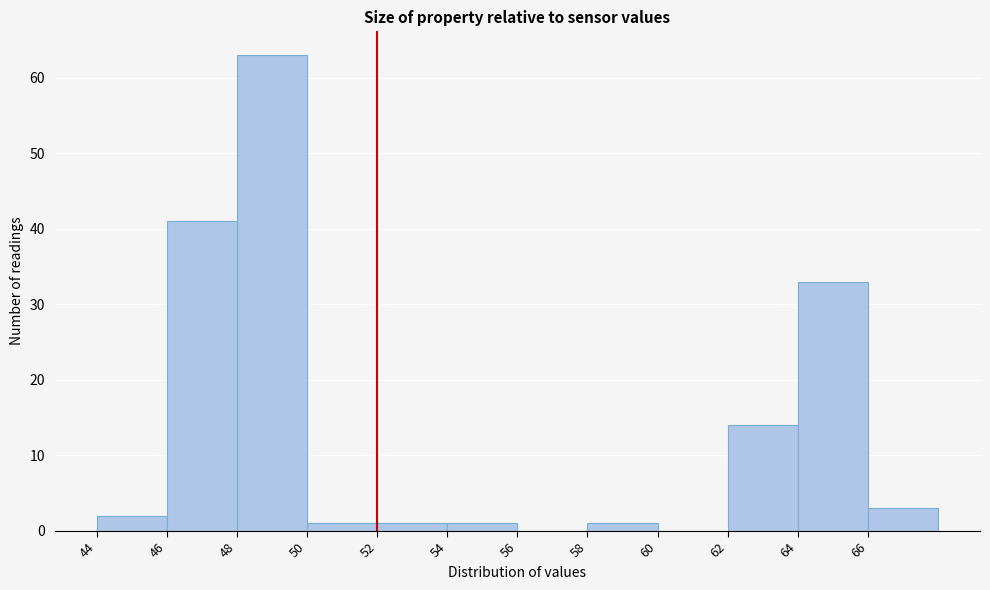

Reading left to right, transcribe this chart: for each bar, give the range it covers on the x-axis and its height. The values are not printed on the chart, so give them approximately, as read against the axis.

44 to 46: 2
46 to 48: 41
48 to 50: 63
50 to 52: 1
52 to 54: 1
54 to 56: 1
56 to 58: 0
58 to 60: 1
60 to 62: 0
62 to 64: 14
64 to 66: 33
66 to 68: 3